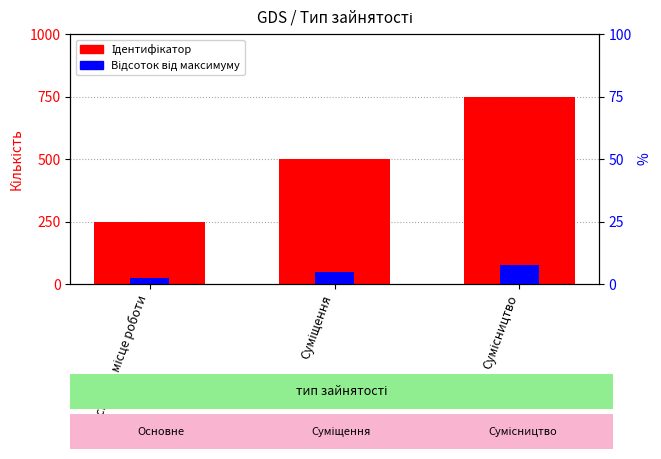

What is the minimum value shown in the chart?

25